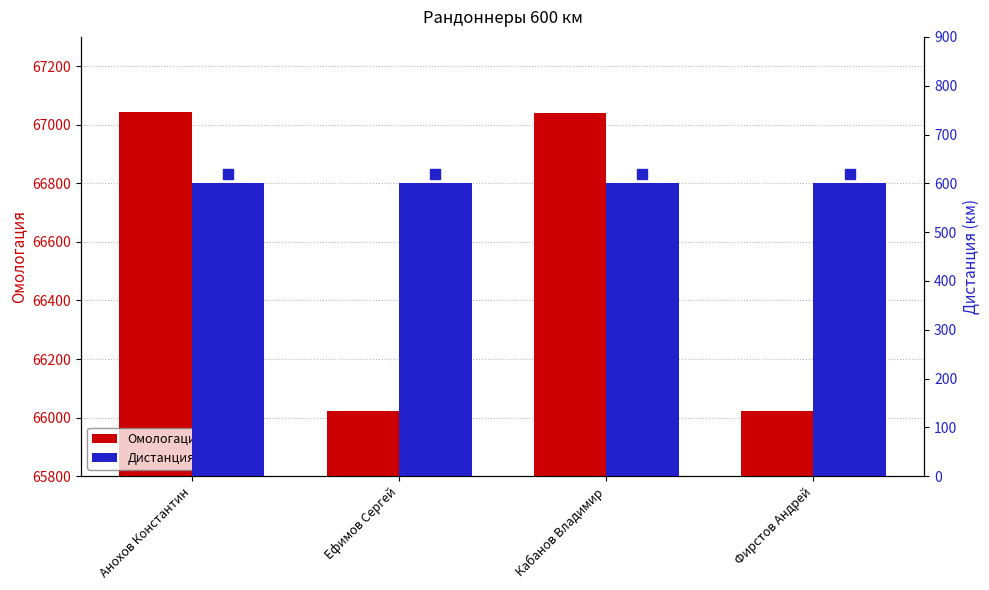

What position from the left is Кабанов Владимир?

3